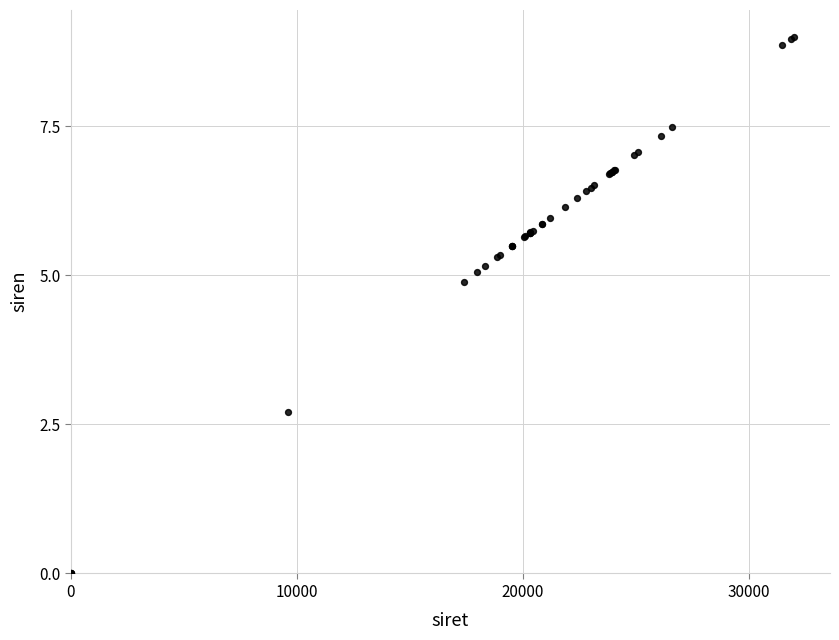

What Y value in the scatter plot is closest to 4?

4.9